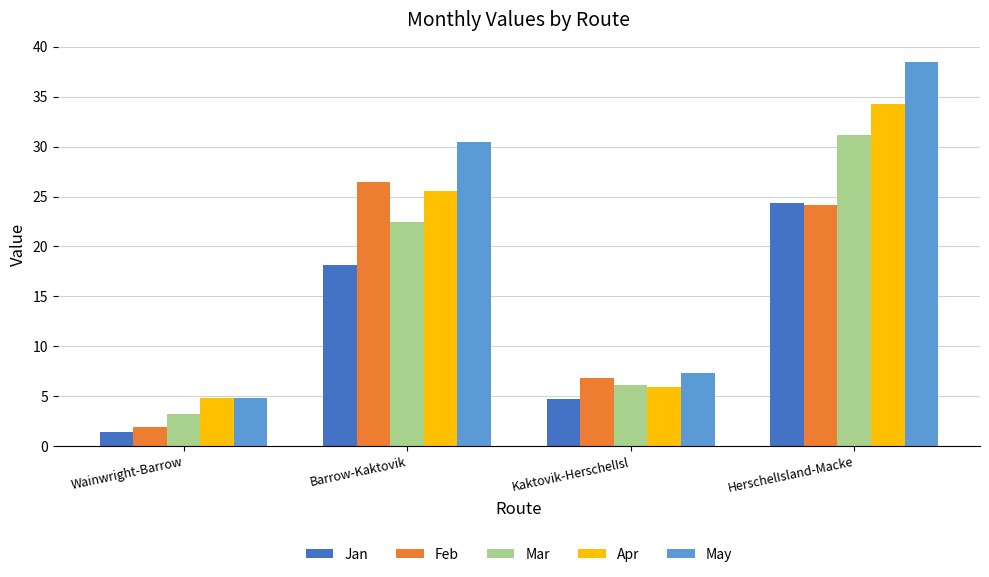

Which series has the largest range (max minus min)?

May